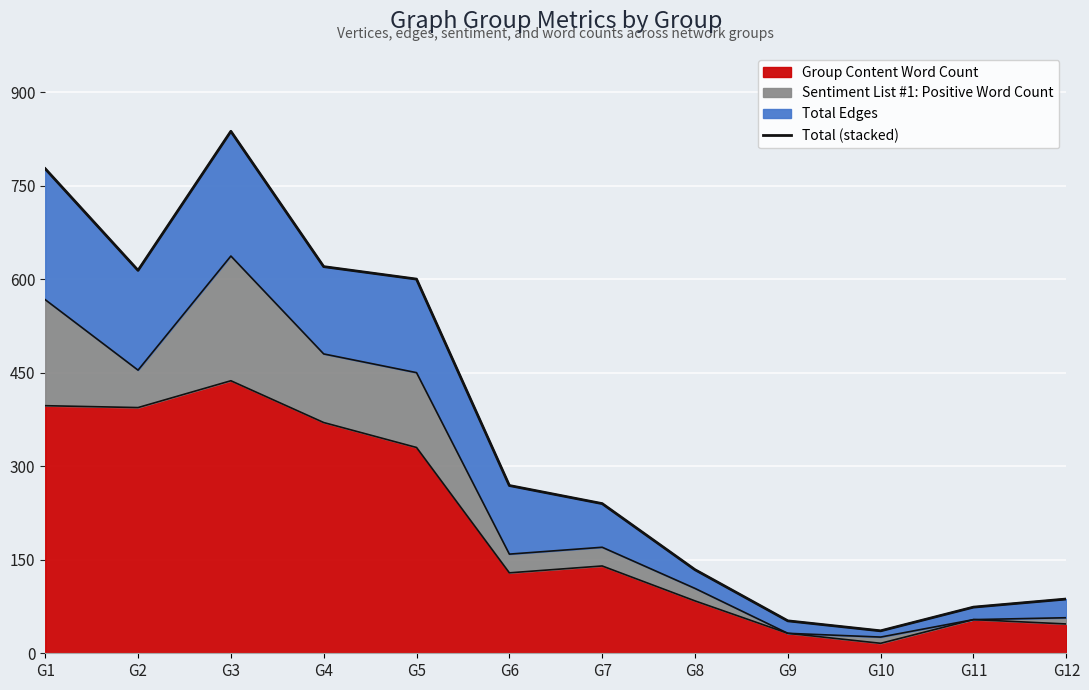

What is the difference between the values at G3 and G6?

568